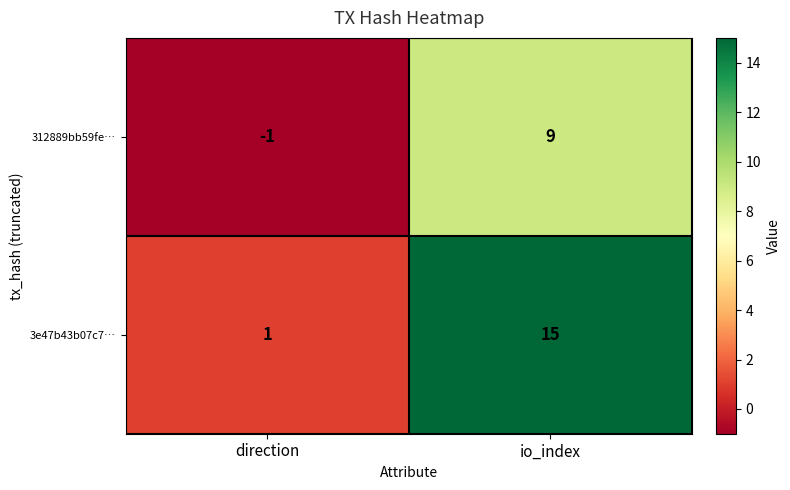

What is the difference between the 312889bb59fe… values at direction and io_index?

10